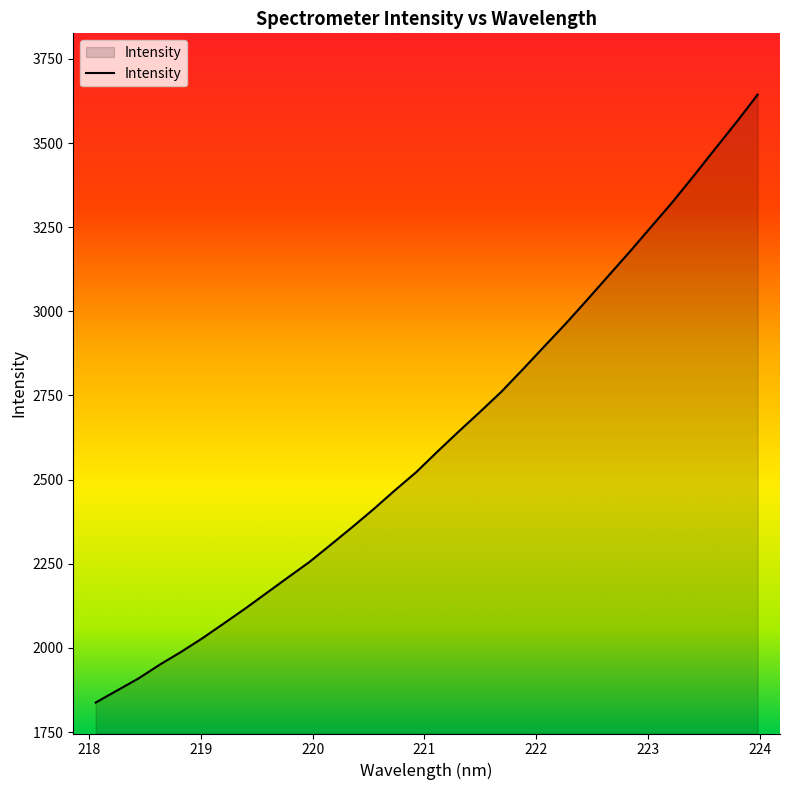

What is the difference between the maximum and minimum values?

1806.2